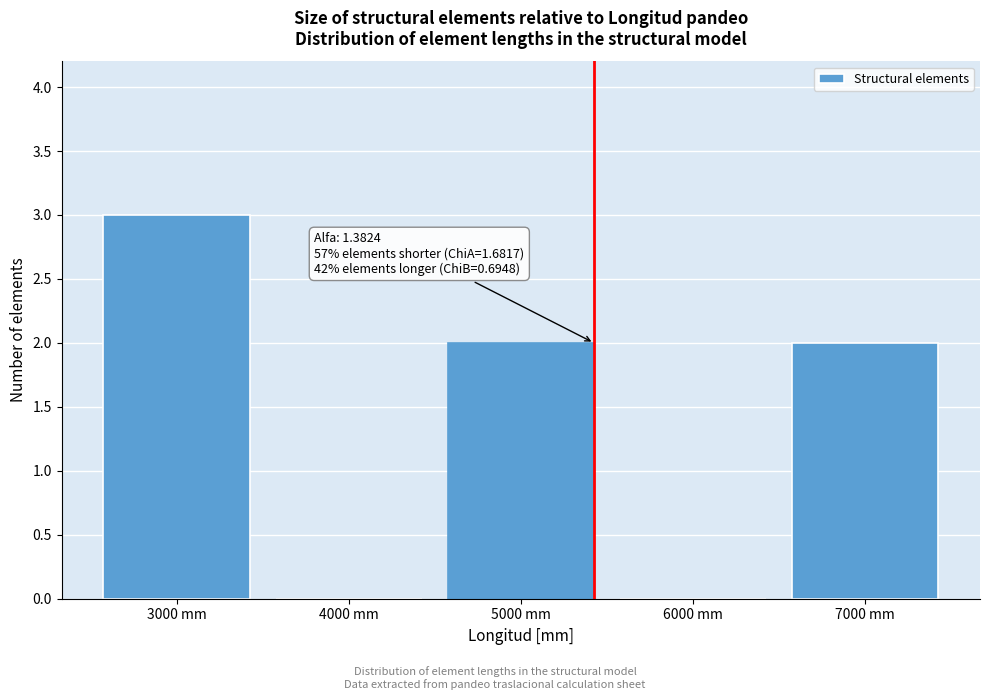

Reading left to right, what are all the values shown in this chart?

3000 mm=3	4000 mm=0	5000 mm=2	6000 mm=0	7000 mm=2